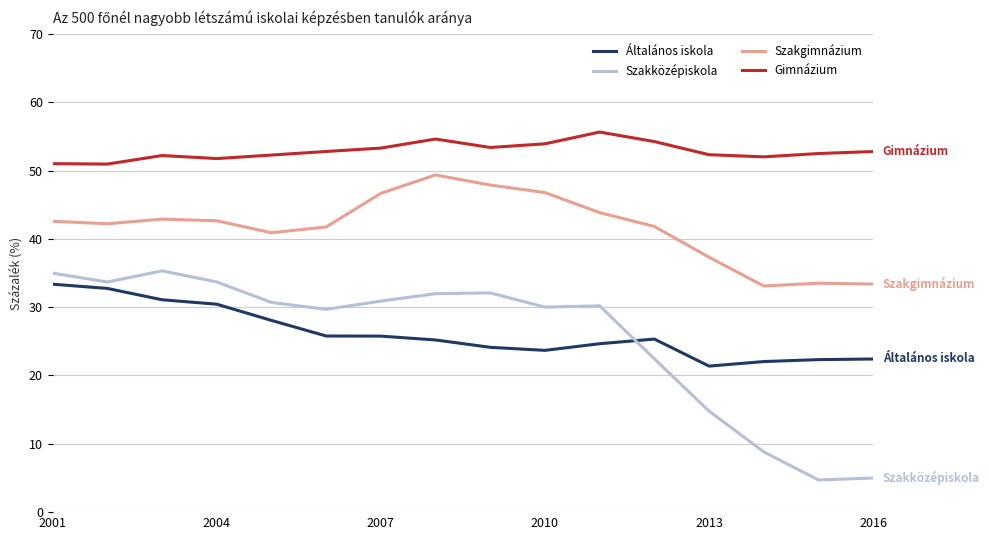

Which series has the largest range (max minus min)?

Szakközépiskola